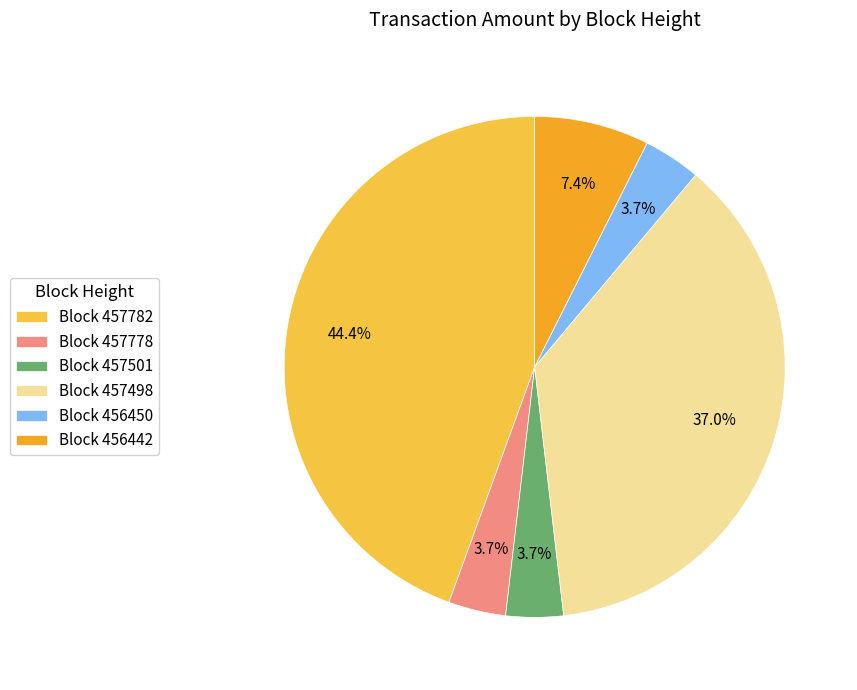

To the nearest percent, what is the average slice percentage?

17%